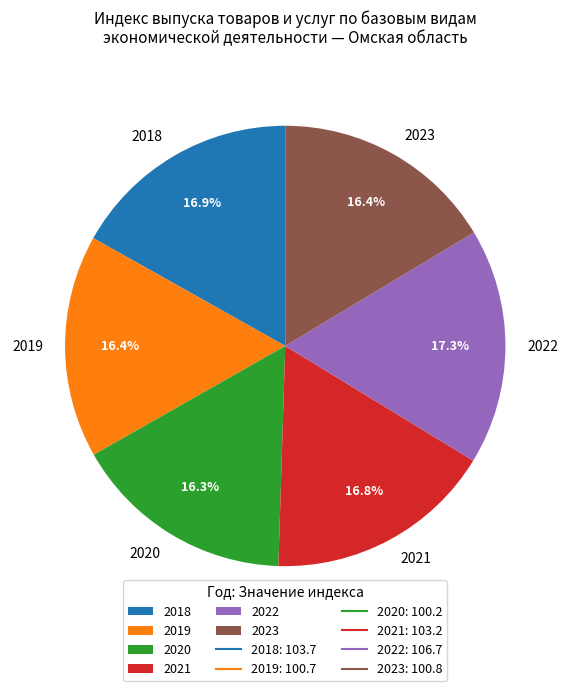

The 2023 slice represents 16% of the pie. True or false?

True